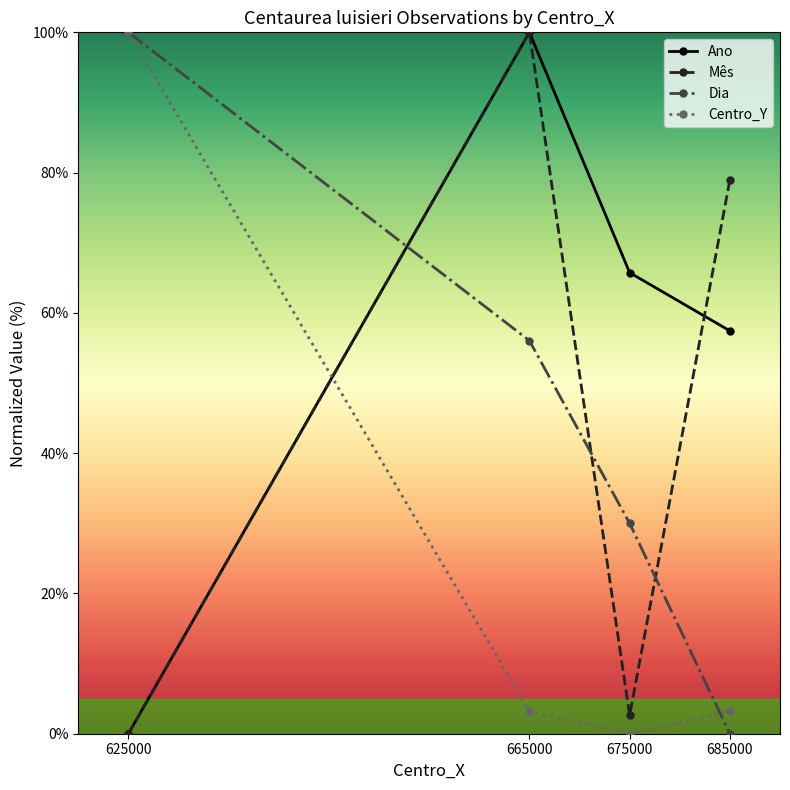

In Mês, how many points are higher than both neighbors (excluding endpoints)?

1